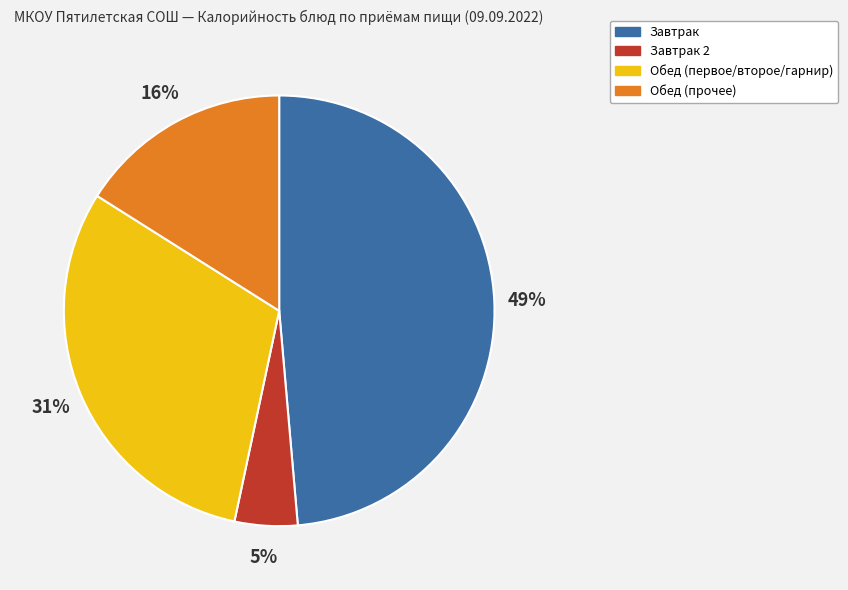

Is there any slice that represents more than half of the pie?

No